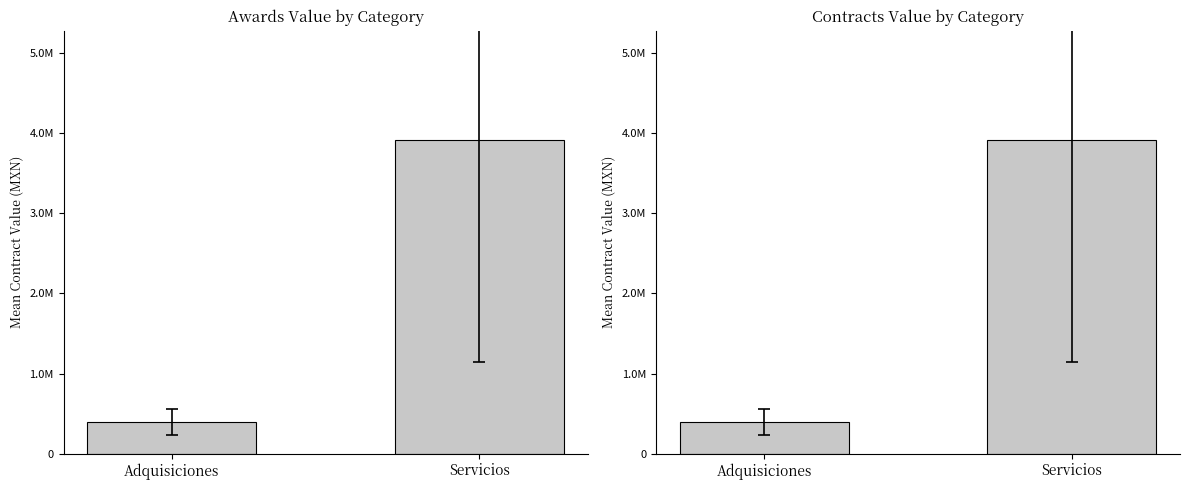

What is the average value of the awards.value.amount series?

2151490.3